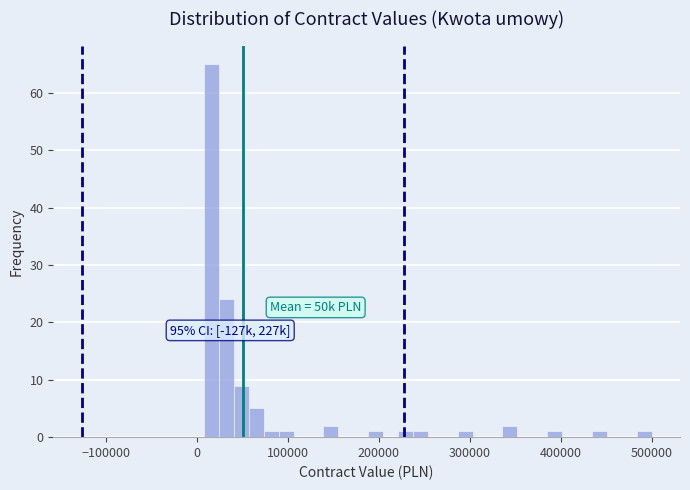

Around what value on the x-axis is the tallest bar? Give the approximate position of its centre, as read against the axis.

20000